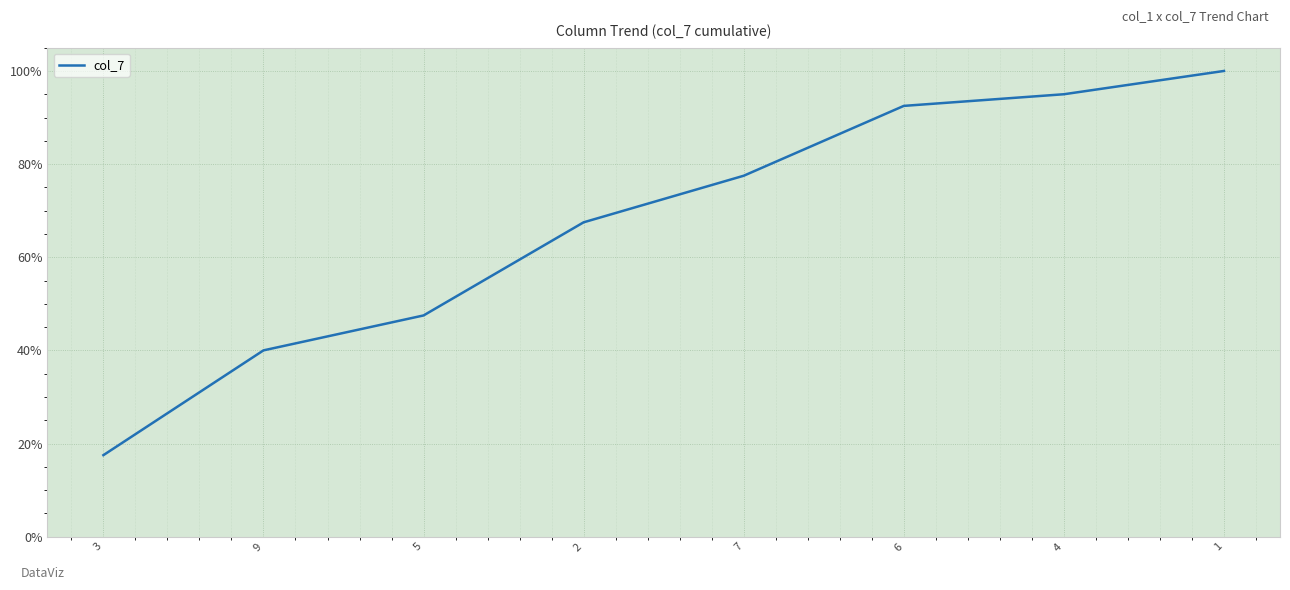

Does the chart have visible grid lines?

Yes